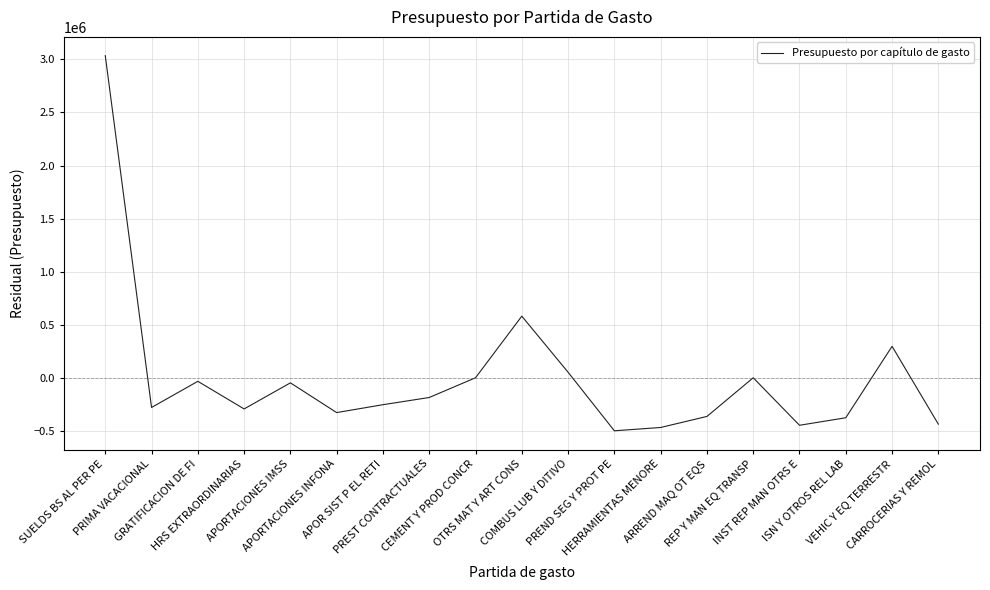

What is the maximum value shown in the chart?

3035074.4